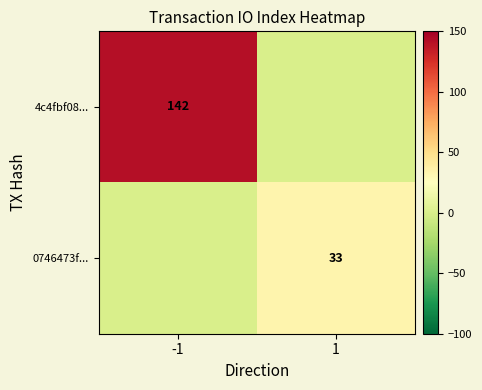

The value of 0746473f... at 1 is 14. True or false?

False